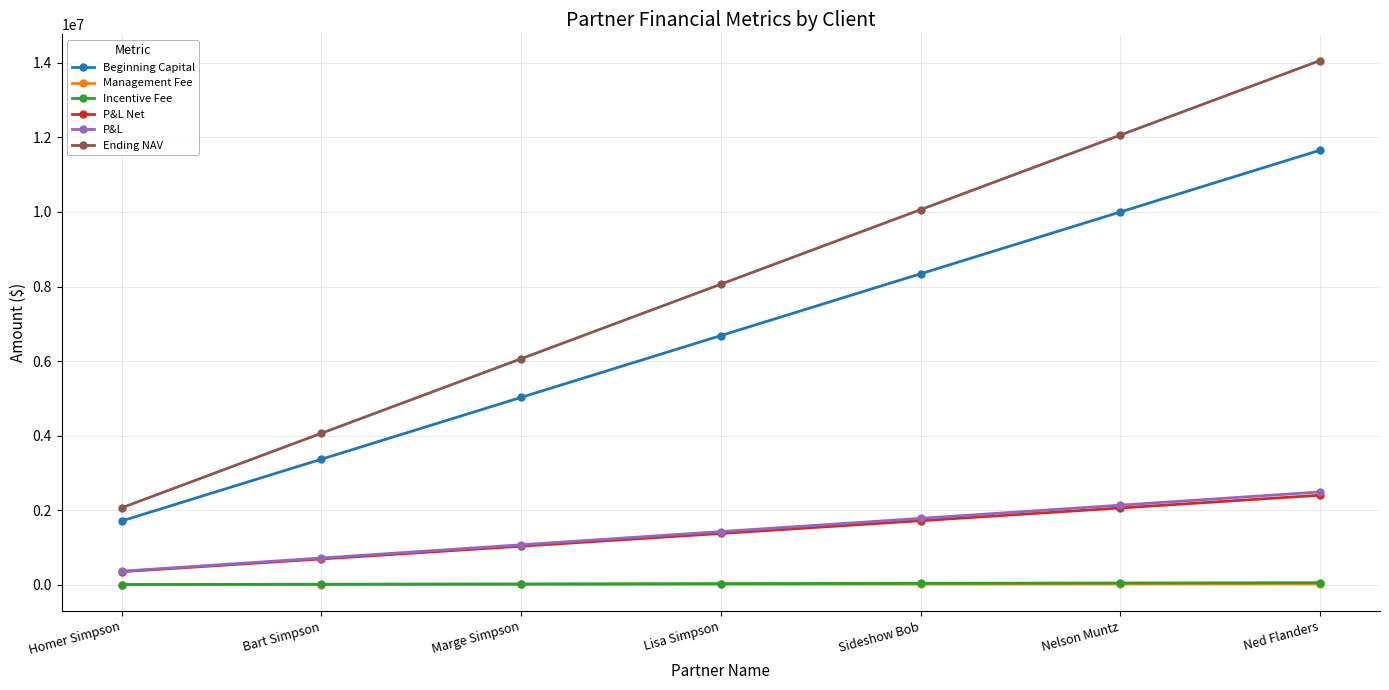

What position from the right is Sideshow Bob?

3